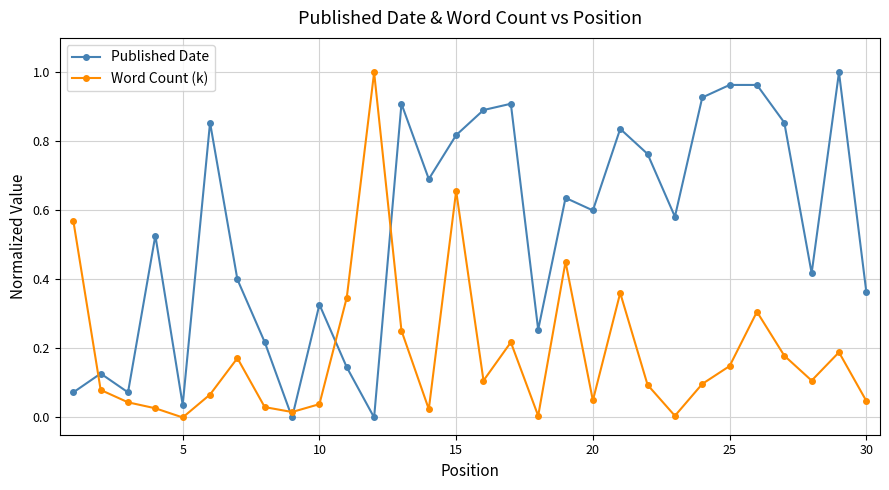

Rank the series by their average value, from lowest to highest.

Word Count (k), Published Date